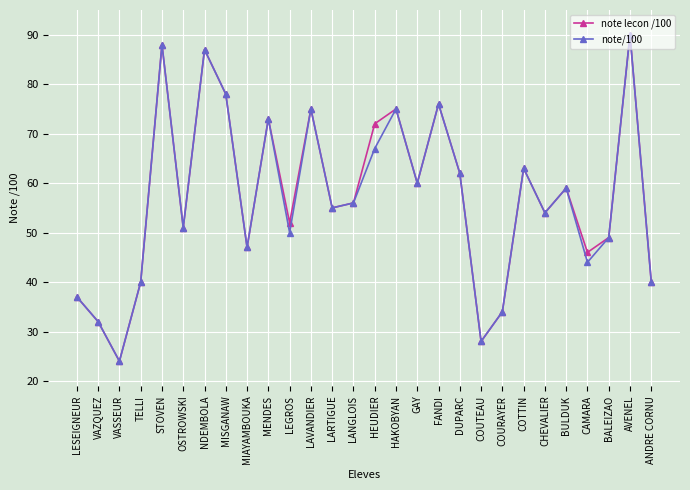

What is the average value of the note lecon /100 series?

57